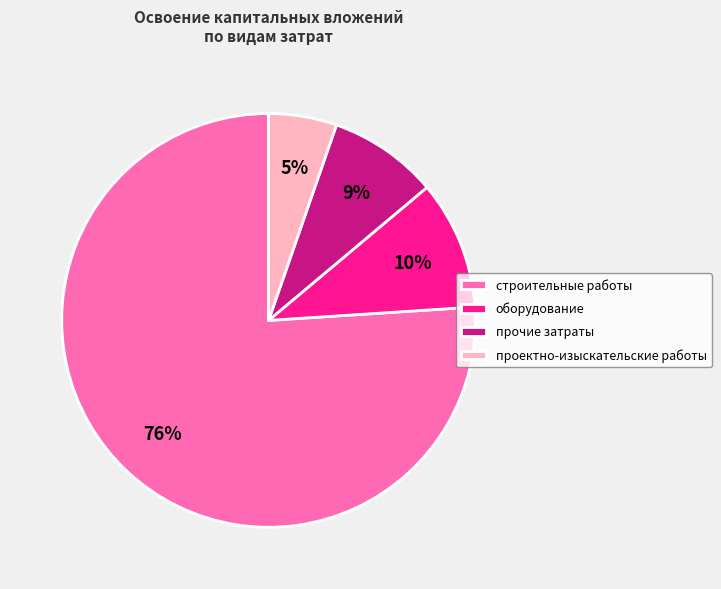

Is it true that строительные работы is 88% of the pie?

False